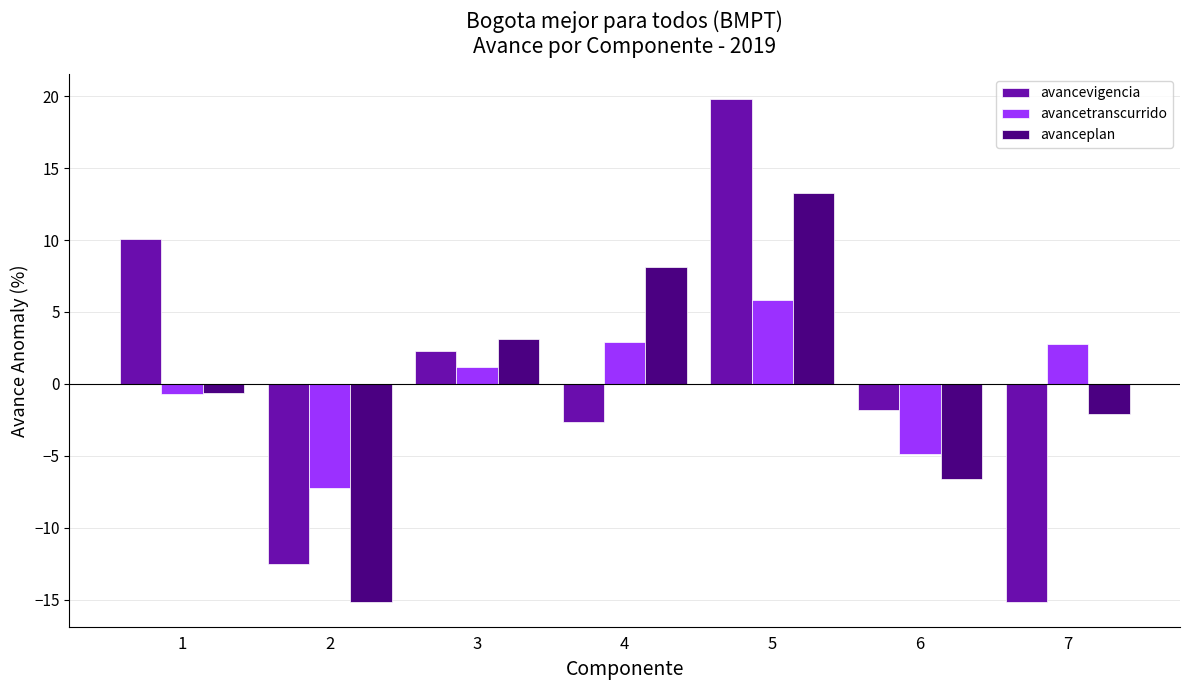

What is the difference between the maximum and minimum values in the avancetranscurrido series?

13.1